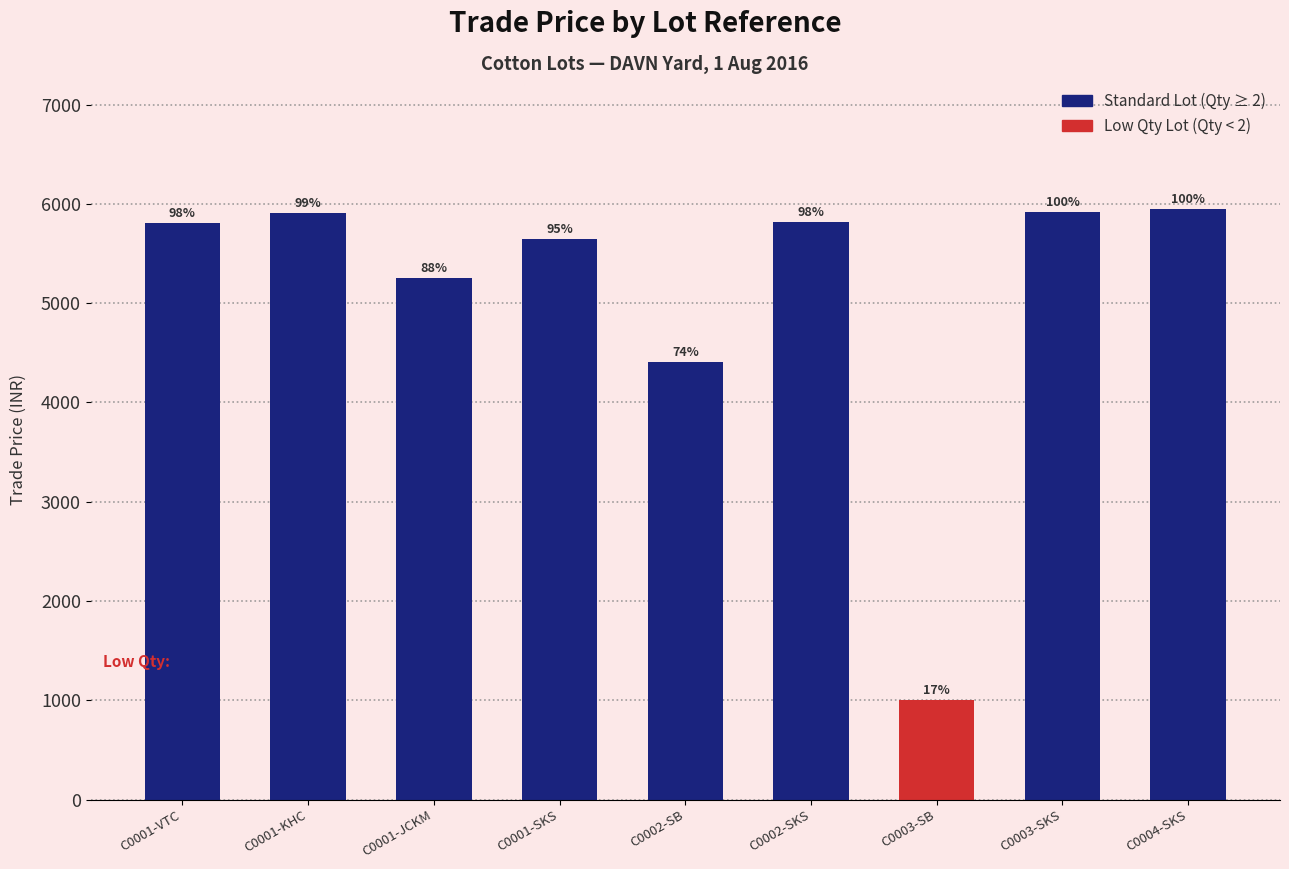

The value of Qty. at C0001-KHC is 0.7. True or false?

False